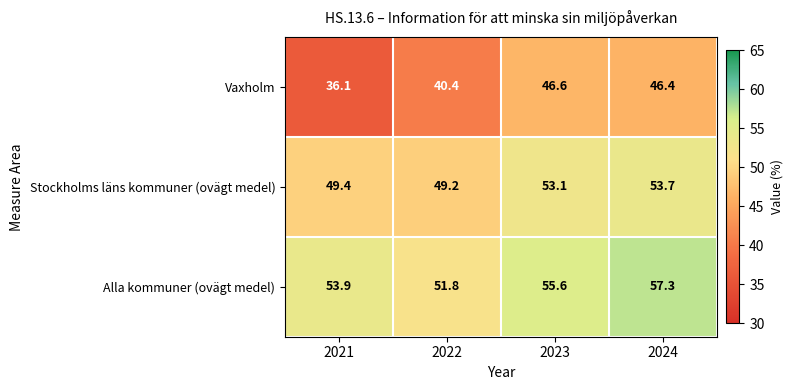

Which series changed the most between 2023 and 2024?

Alla kommuner (ovägt medel)